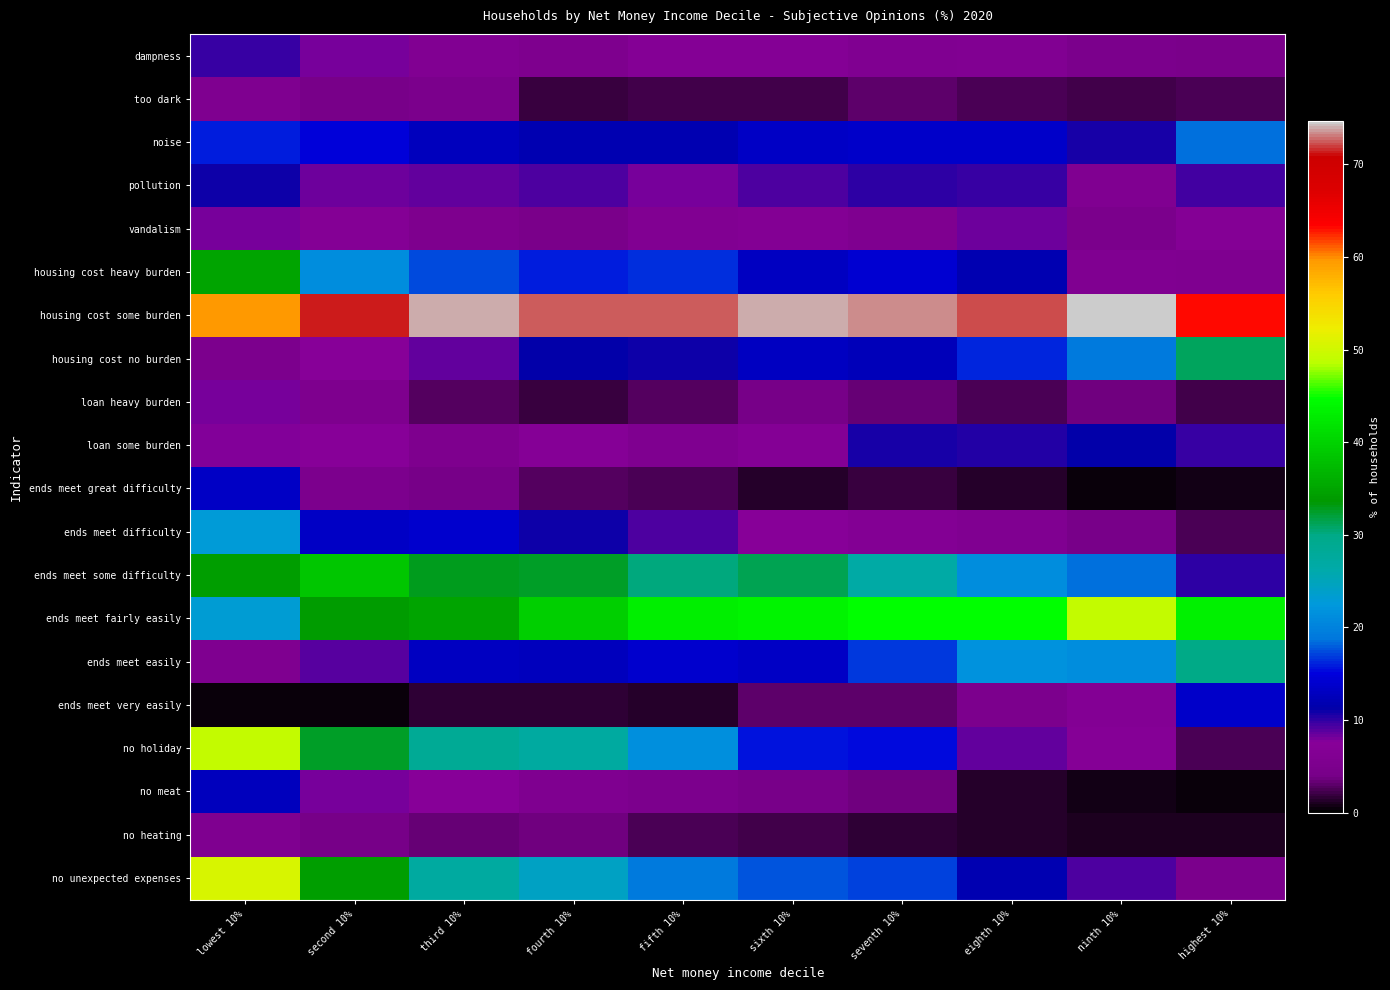

At fourth 10%, list the series in order from smallest to largest.

ends meet very easily, too dark, loan heavy burden, ends meet great difficulty, no heating, vandalism, dampness, no meat, loan some burden, pollution, ends meet difficulty, housing cost no burden, noise, ends meet easily, housing cost heavy burden, no unexpected expenses, no holiday, ends meet some difficulty, ends meet fairly easily, housing cost some burden